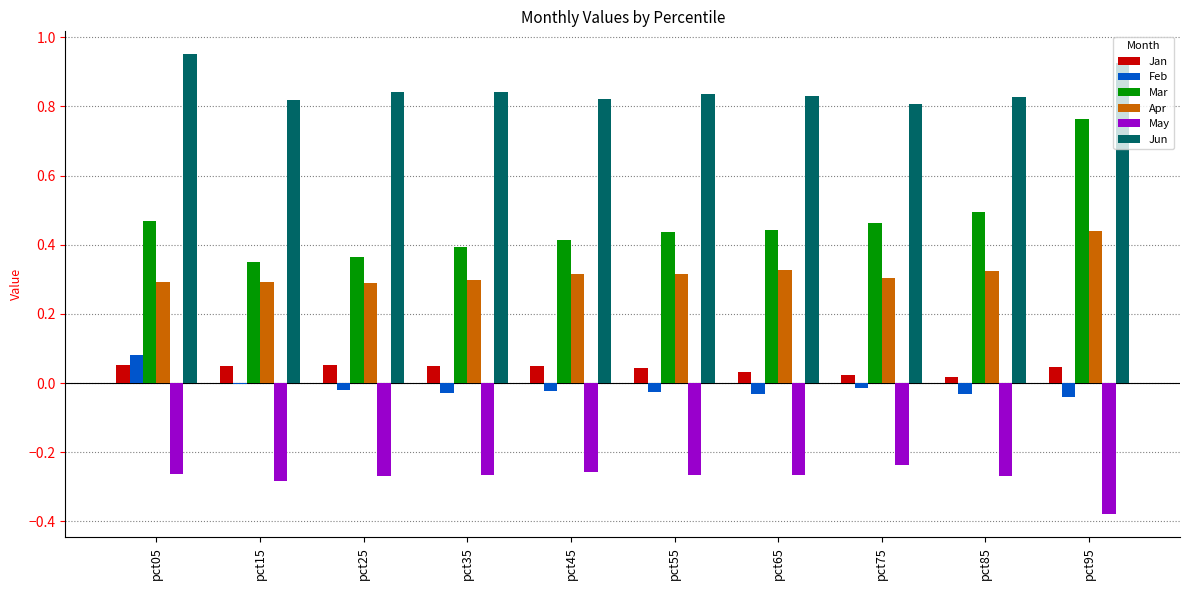

Is it true that Mar equals 0.8 at pct55?

False